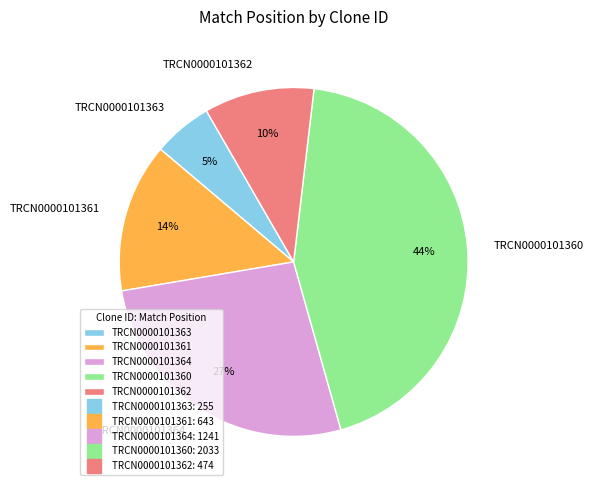

What percentage is the TRCN0000101364 slice, to the nearest percent?

27%